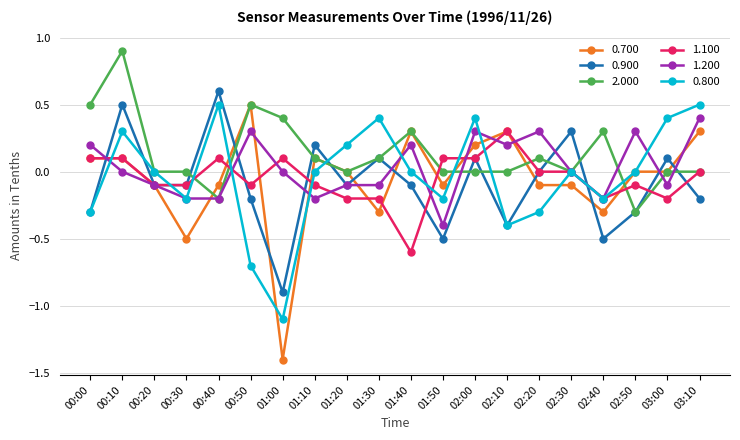

The 1.100 series shows 0.1 at 00:00. True or false?

True